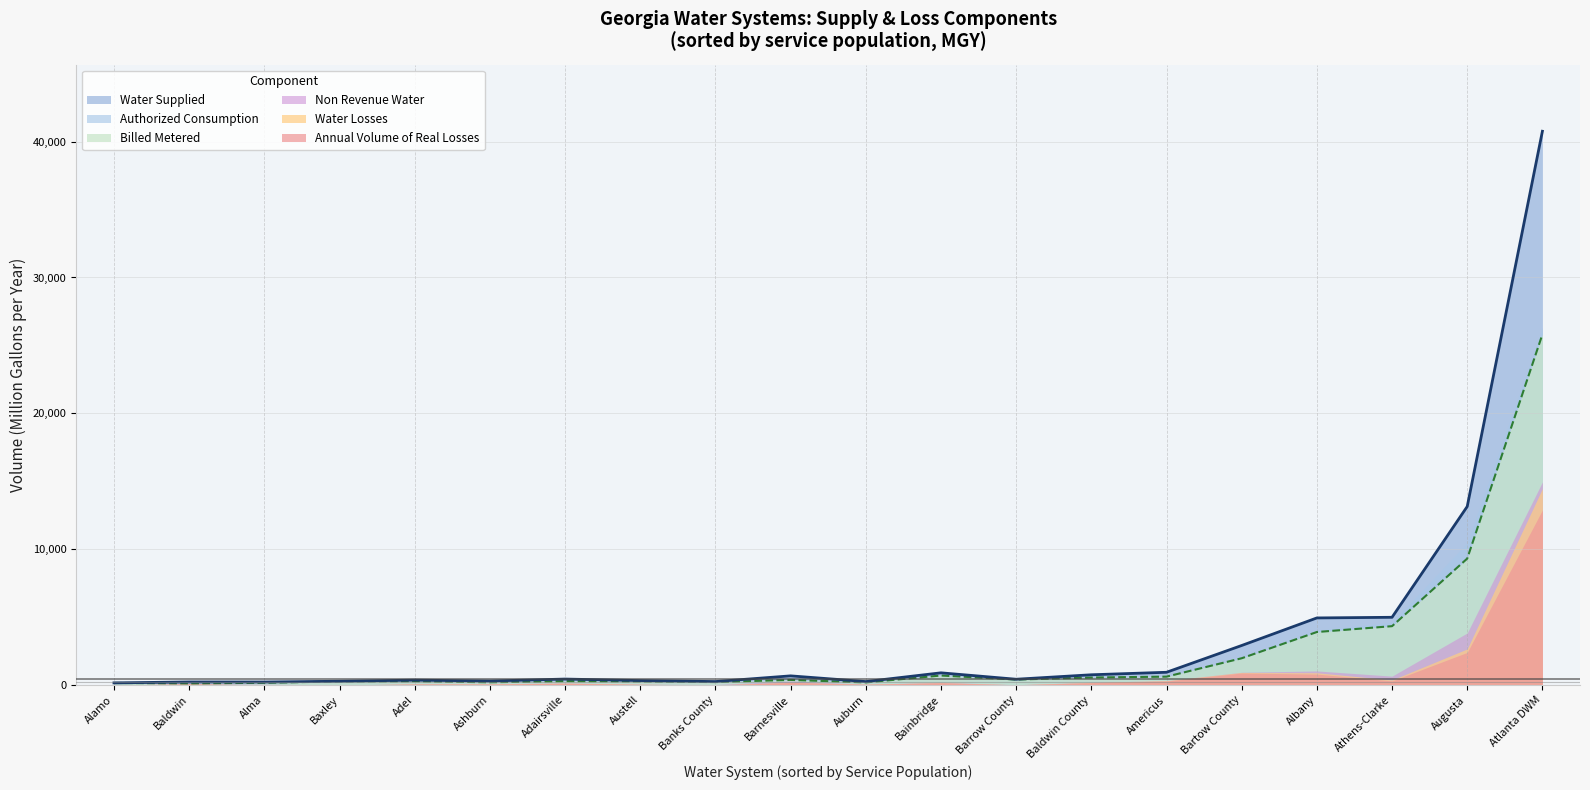

Where is Non Revenue Water nearest to the value 7476?

Augusta